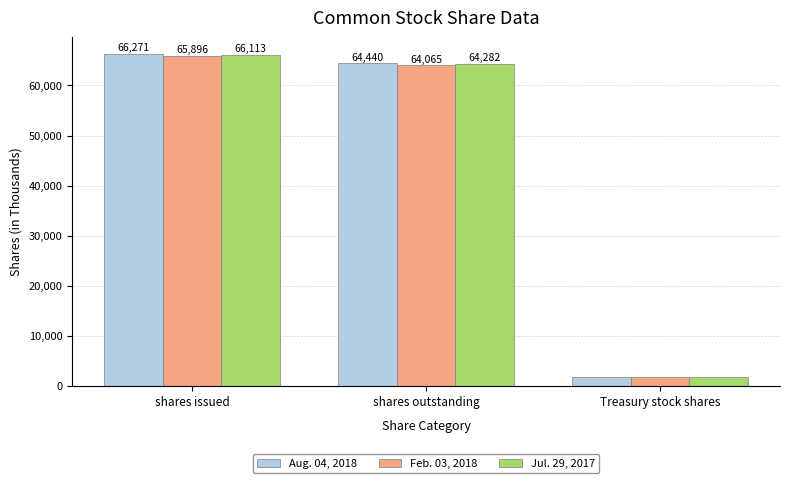

List the labels in order of Aug. 04, 2018 value, largest first.

shares issued, shares outstanding, Treasury stock shares